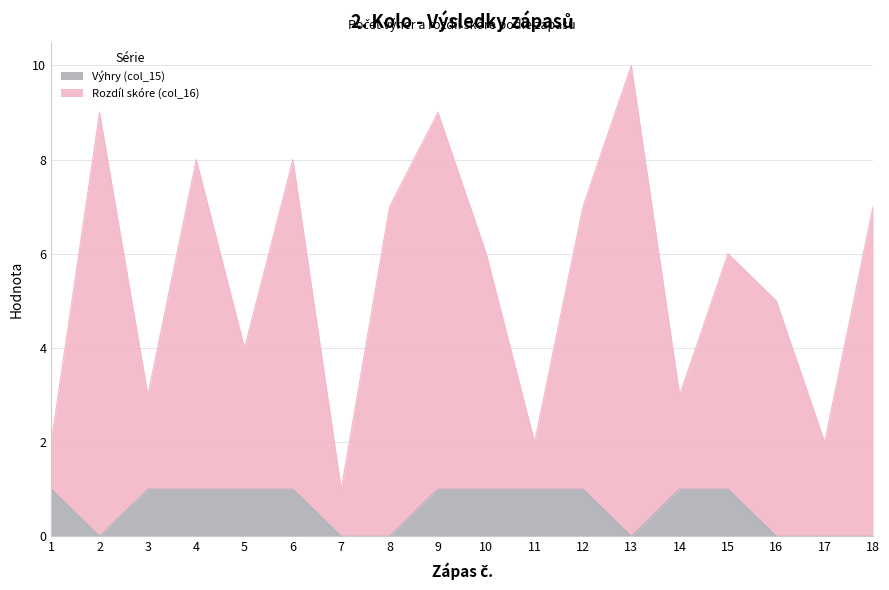

How many lines are shown in the chart?

2